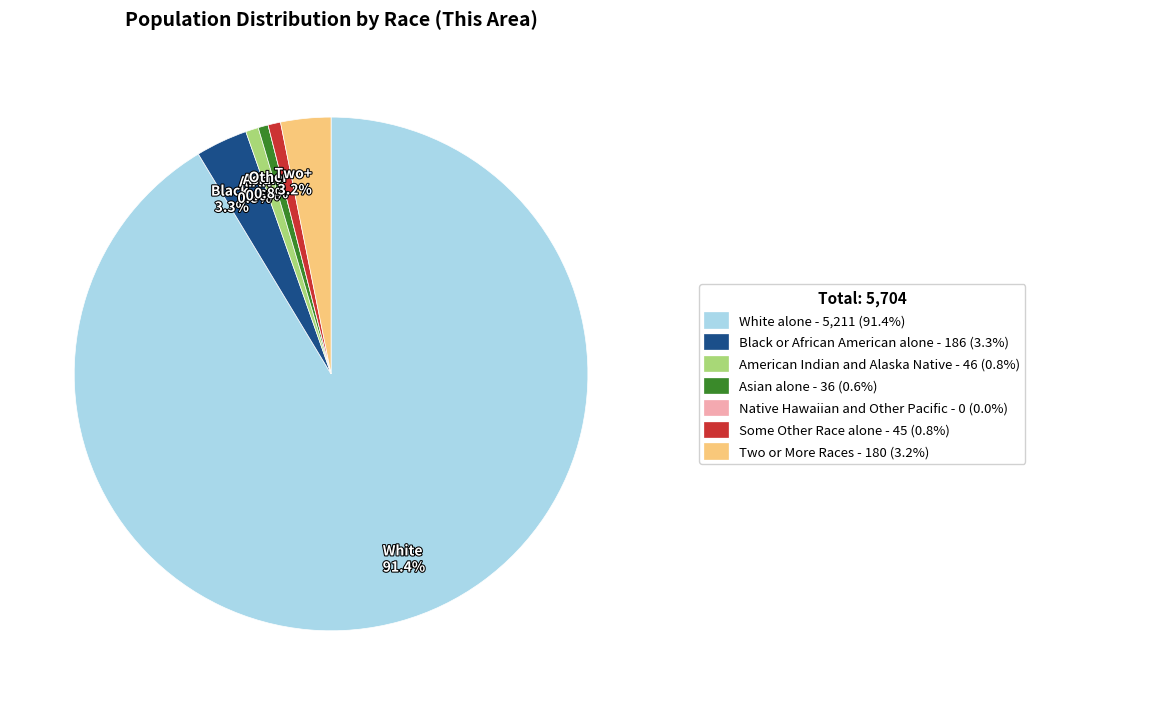

Is there any slice that represents more than half of the pie?

Yes